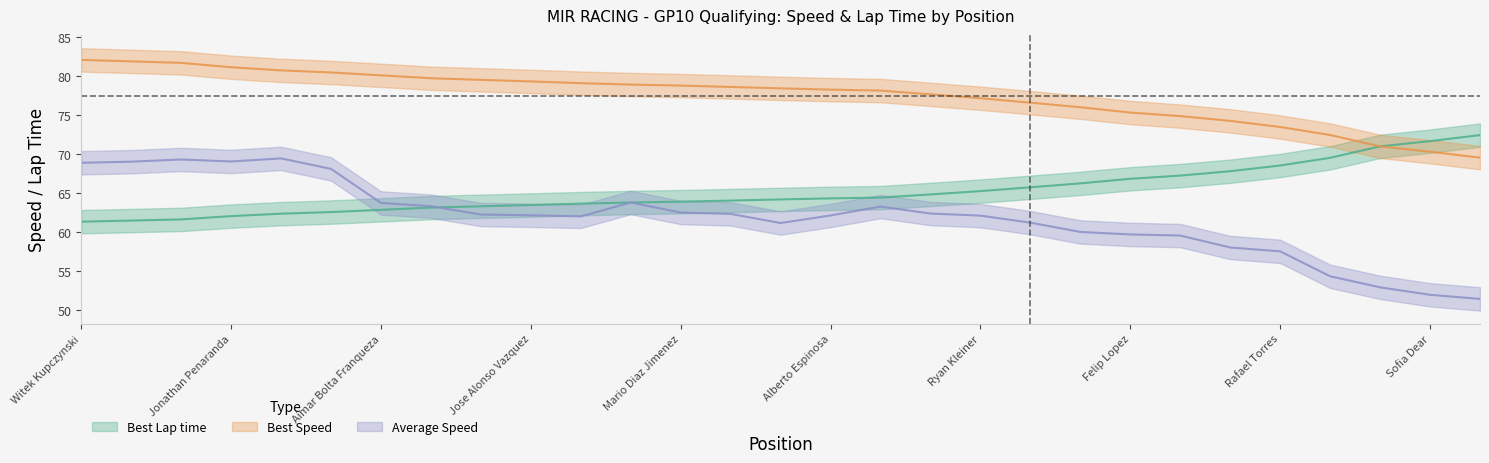

True or false: Average Speed and Best Lap time cross at least once.

True